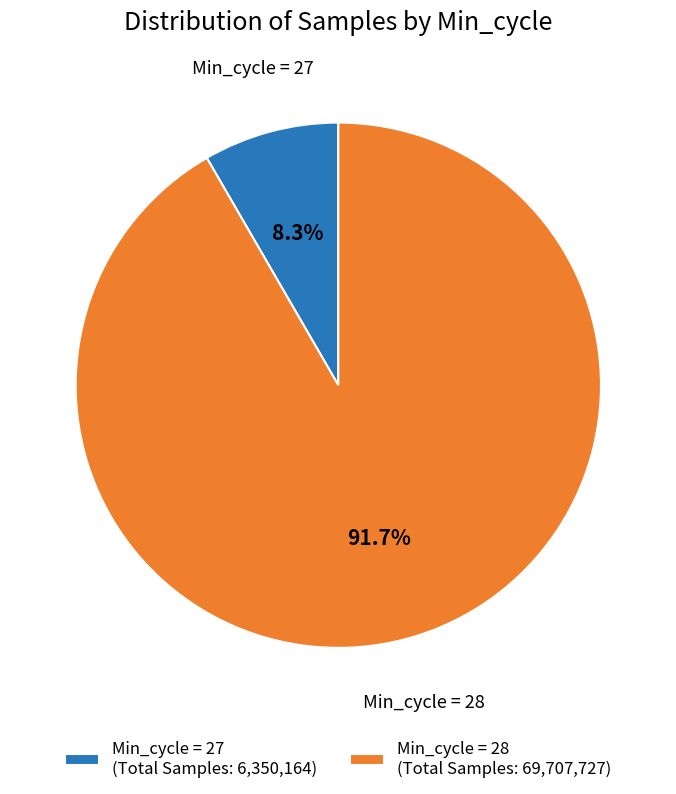

Does Min_cycle = 28 (Total Samples: 69,707,727) represent more than half of the total?

Yes